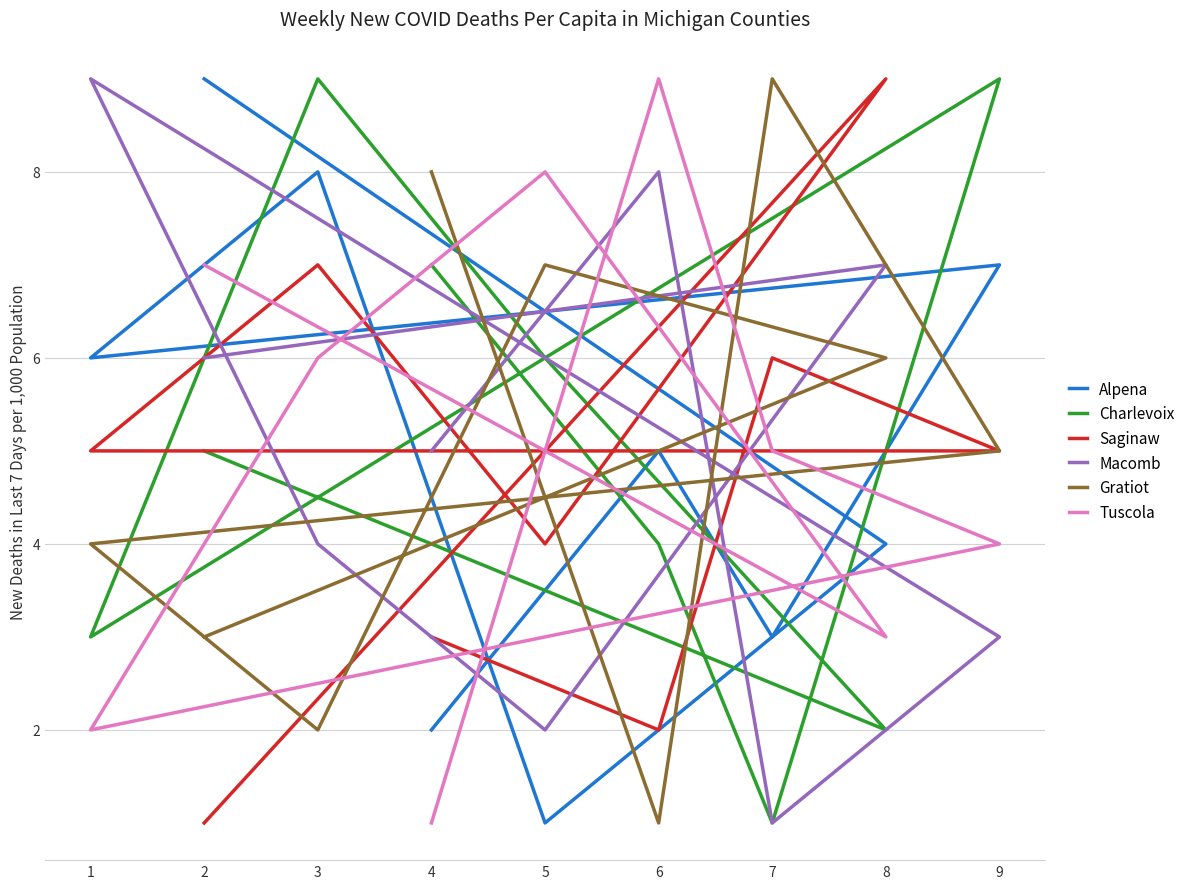

How many interior local valleys does the Charlevoix series have?

3